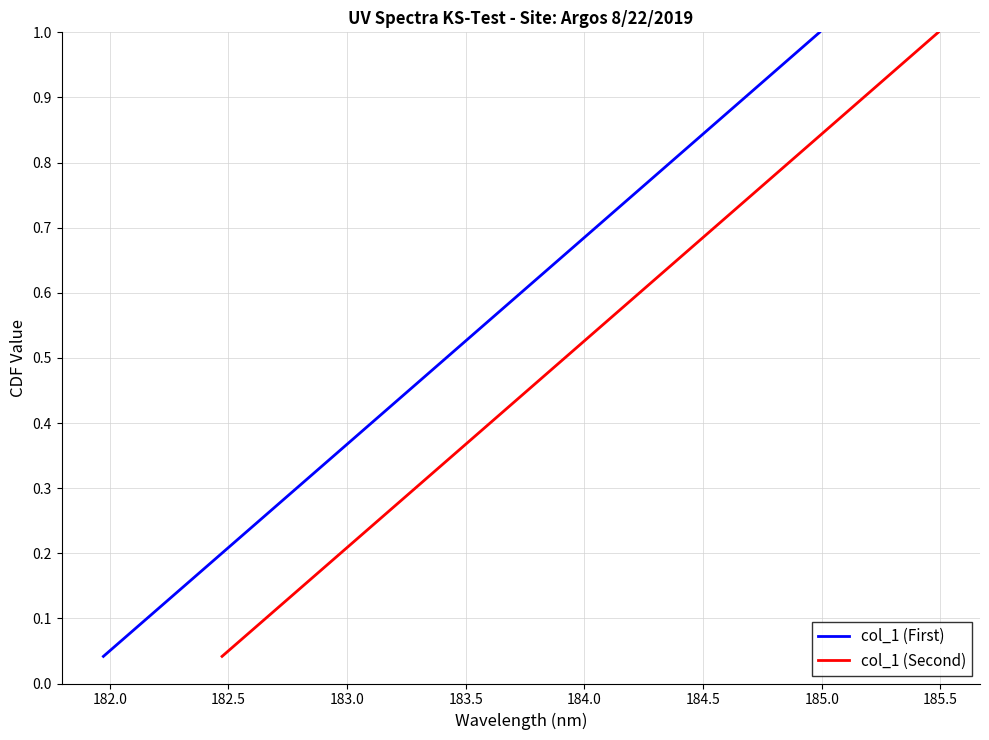

Which series has the widest spread of values?

col_1 (First)